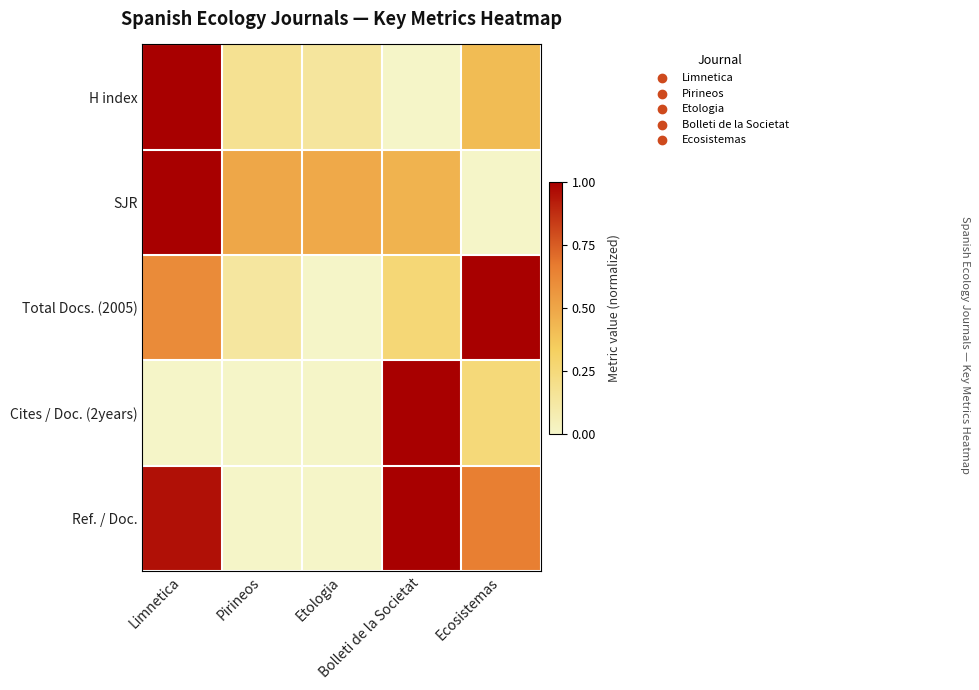

Between Limnetica and Bolleti de la Societat, which series saw the biggest shift?

H index